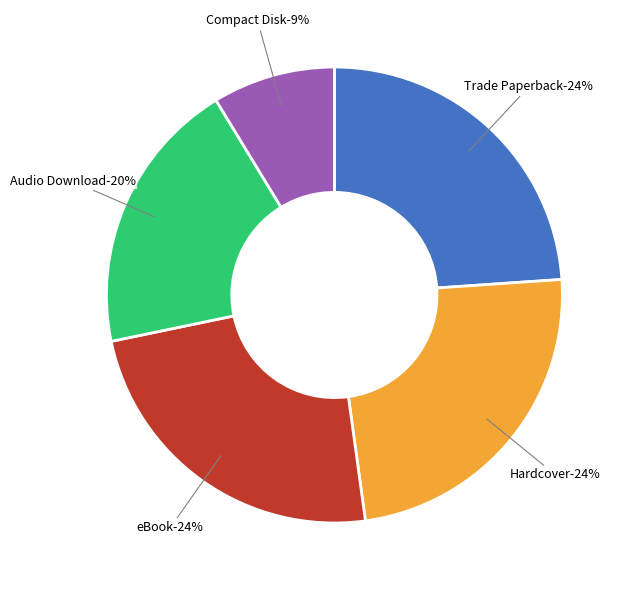

What percentage is the Audio Download slice, to the nearest percent?

20%